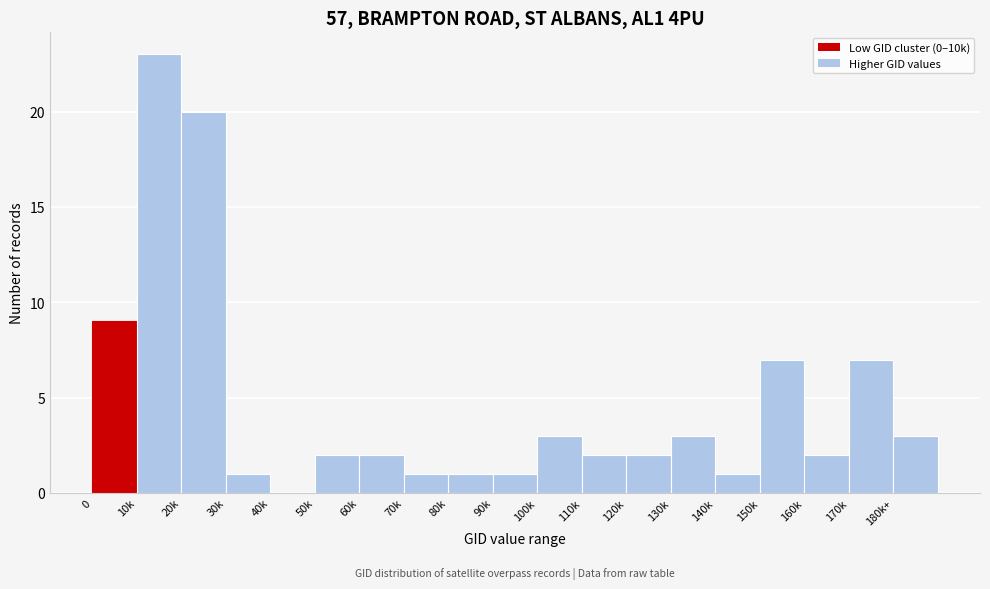

Reading left to right, list all the values displayed in this chart.

0=9	10k=23	20k=20	30k=1	40k=0	50k=2	60k=2	70k=1	80k=1	90k=1	100k=3	110k=2	120k=2	130k=3	140k=1	150k=7	160k=2	170k=7	180k+=3